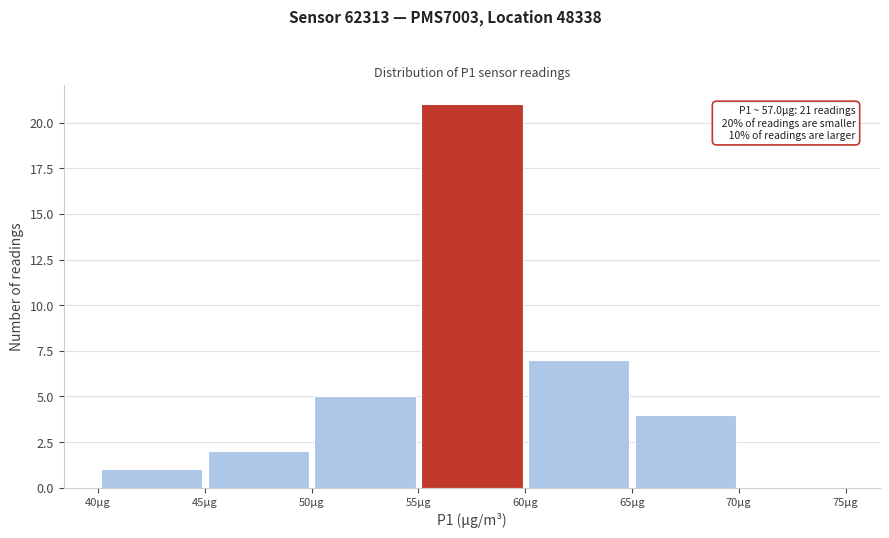

Which range on the x-axis has the tallest bar?

55 to 60